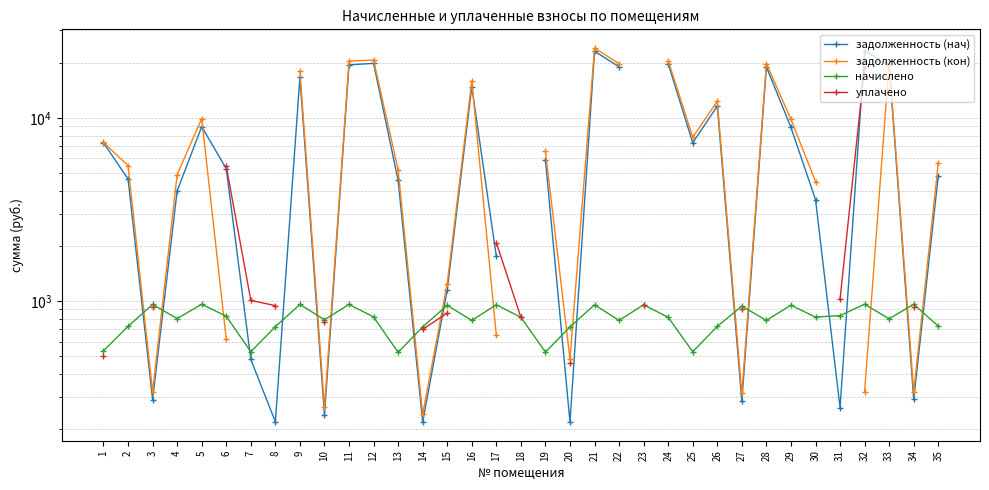

What are all the series names shown in the legend?

задолженность (нач), задолженность (кон), начислено, уплачено